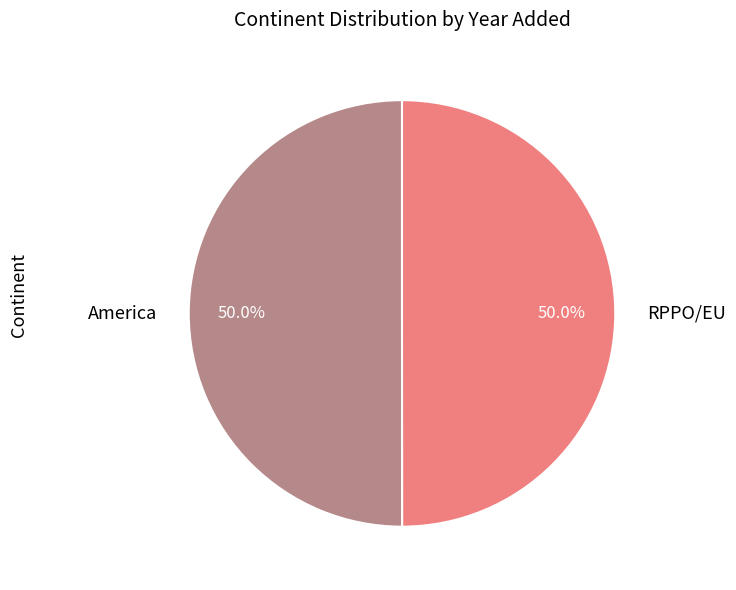

What percentage do RPPO/EU and America together represent?

100.0%